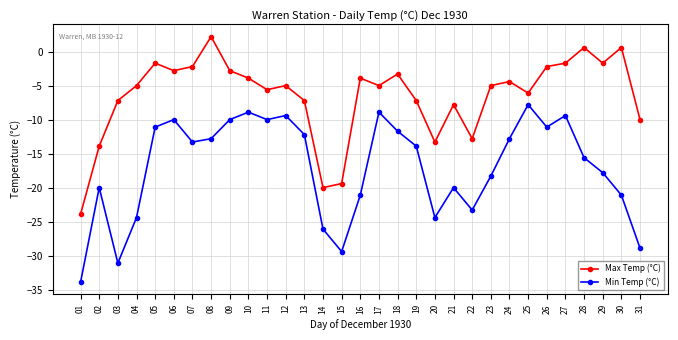

Reading right to left, list all the values displayed in this chart.

Max Temp (°C): -10.0	0.6	-1.7	0.6	-1.7	-2.2	-6.1	-4.4	-5.0	-12.8	-7.8	-13.3	-7.2	-3.3	-5.0	-3.9	-19.4	-20.0	-7.2	-5.0	-5.6	-3.9	-2.8	2.2	-2.2	-2.8	-1.7	-5.0	-7.2	-13.9	-23.9
Min Temp (°C): -28.9	-21.1	-17.8	-15.6	-9.4	-11.1	-7.8	-12.8	-18.3	-23.3	-20.0	-24.4	-13.9	-11.7	-8.9	-21.1	-29.4	-26.1	-12.2	-9.4	-10.0	-8.9	-10.0	-12.8	-13.3	-10.0	-11.1	-24.4	-31.1	-20.0	-33.9